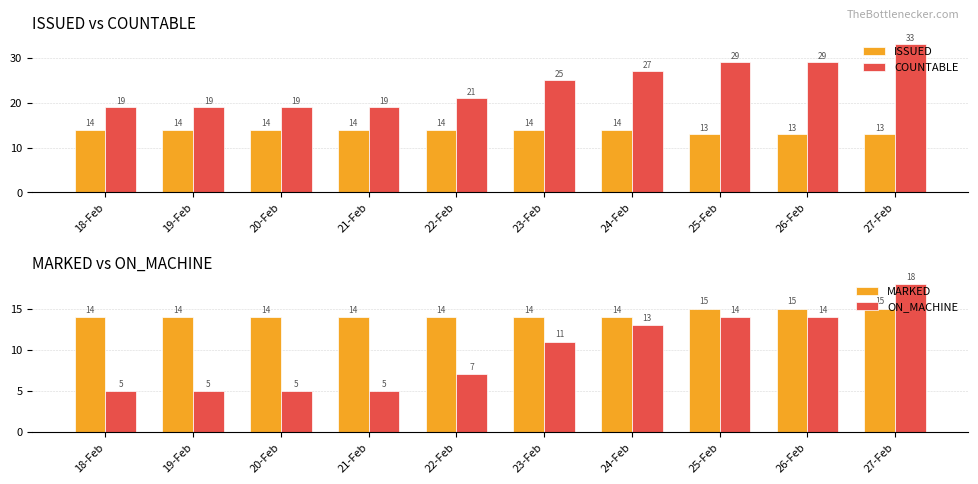

Where is ISSUED nearest to the value 13?

25-Feb